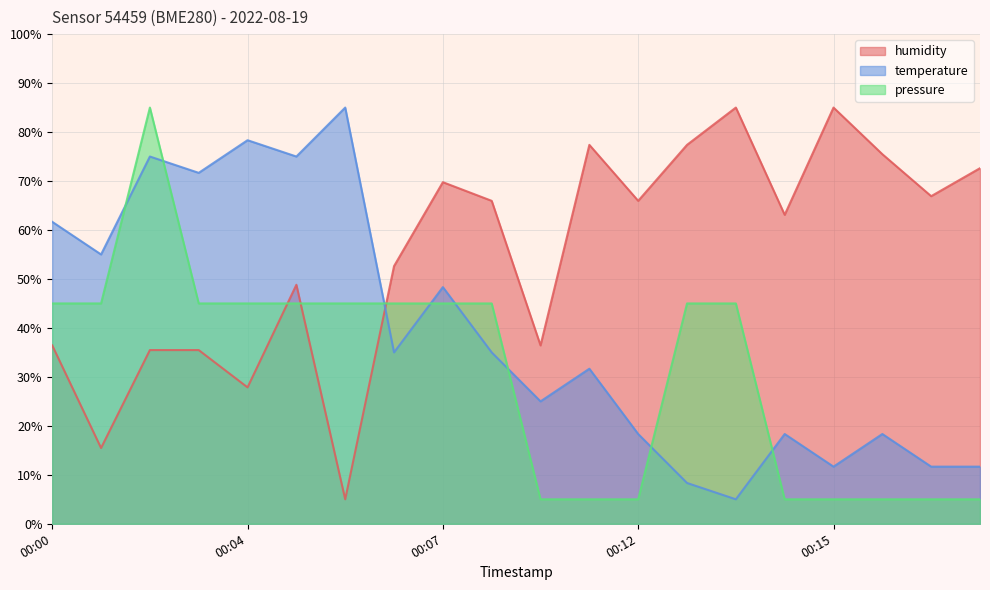

What is the greatest value displayed?

85.0